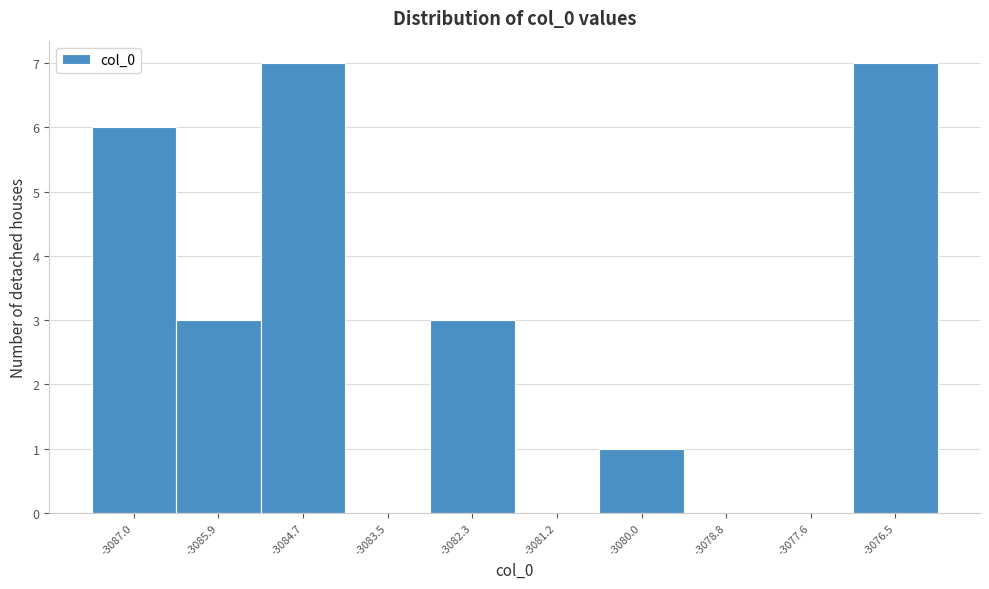

Reading right to left, transcribe all the data shown in this chart.

-3076.5=7	-3077.6=0	-3078.8=0	-3080.0=1	-3081.2=0	-3082.3=3	-3083.5=0	-3084.7=7	-3085.9=3	-3087.0=6